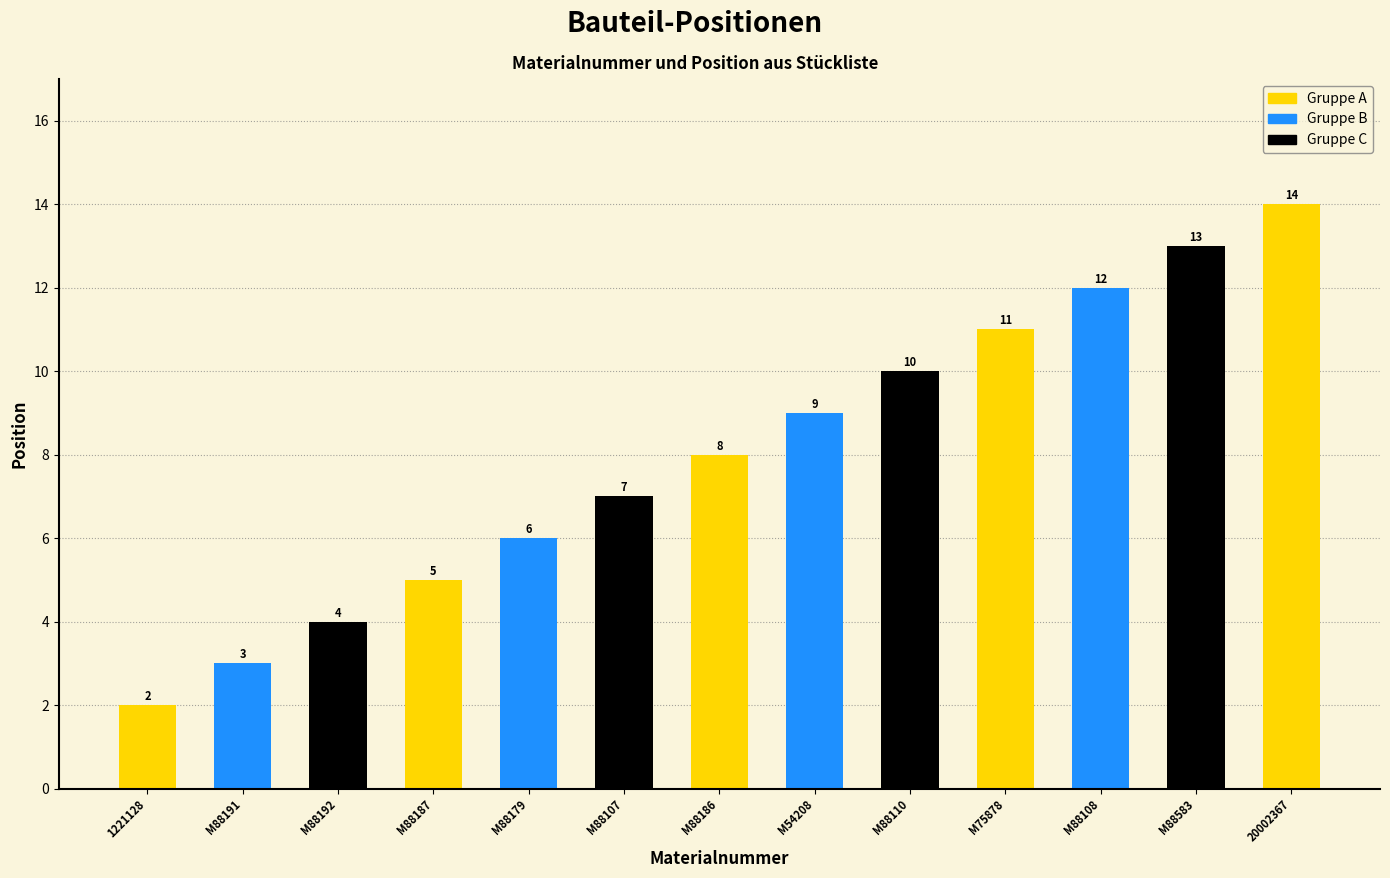

Which category has the highest value across all series?

20002367